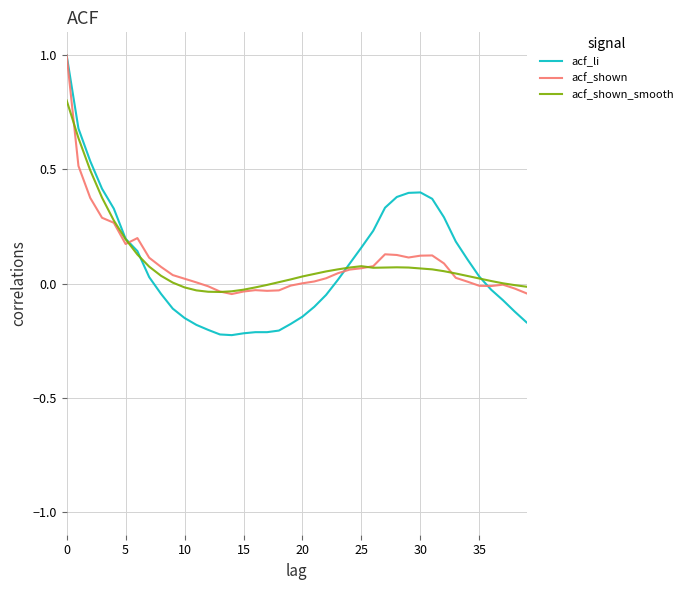

Which series has the largest range (max minus min)?

acf_li